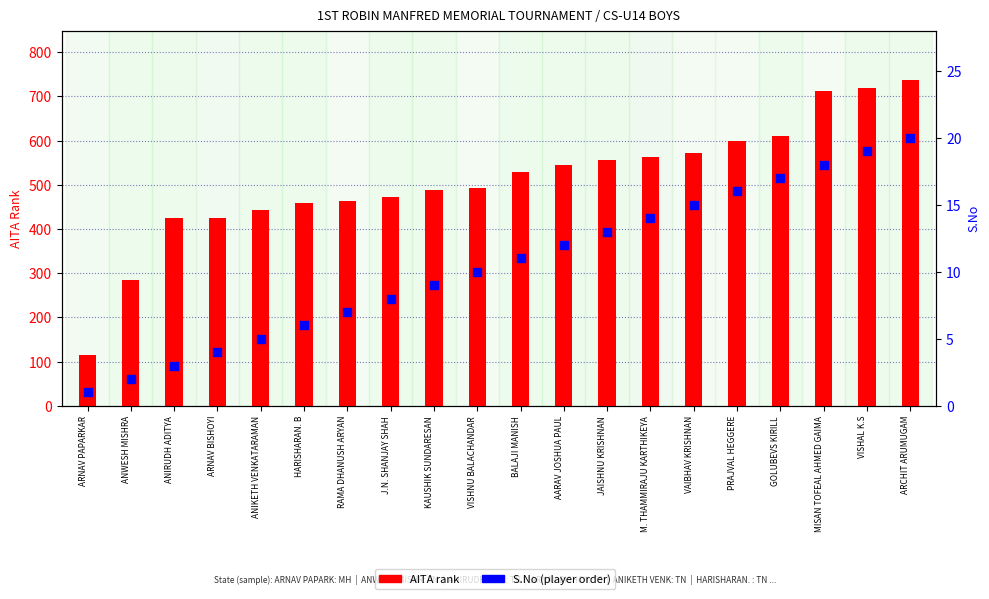

At how many categories does at least one series exceed 652?

3